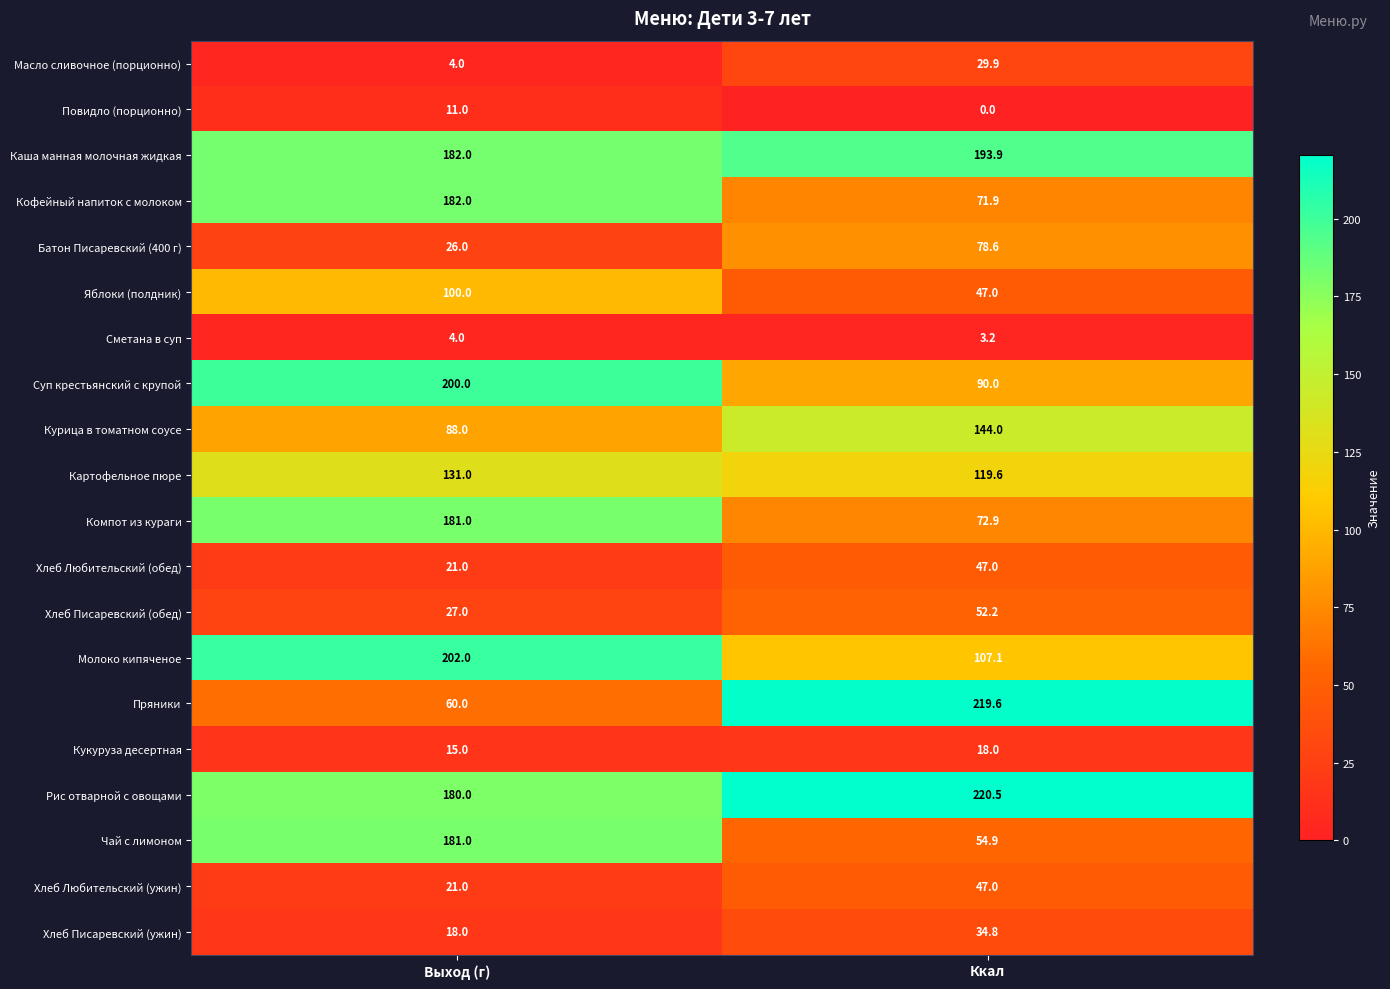

Rank the categories by Молоко кипяченое value from lowest to highest.

Ккал, Выход (г)